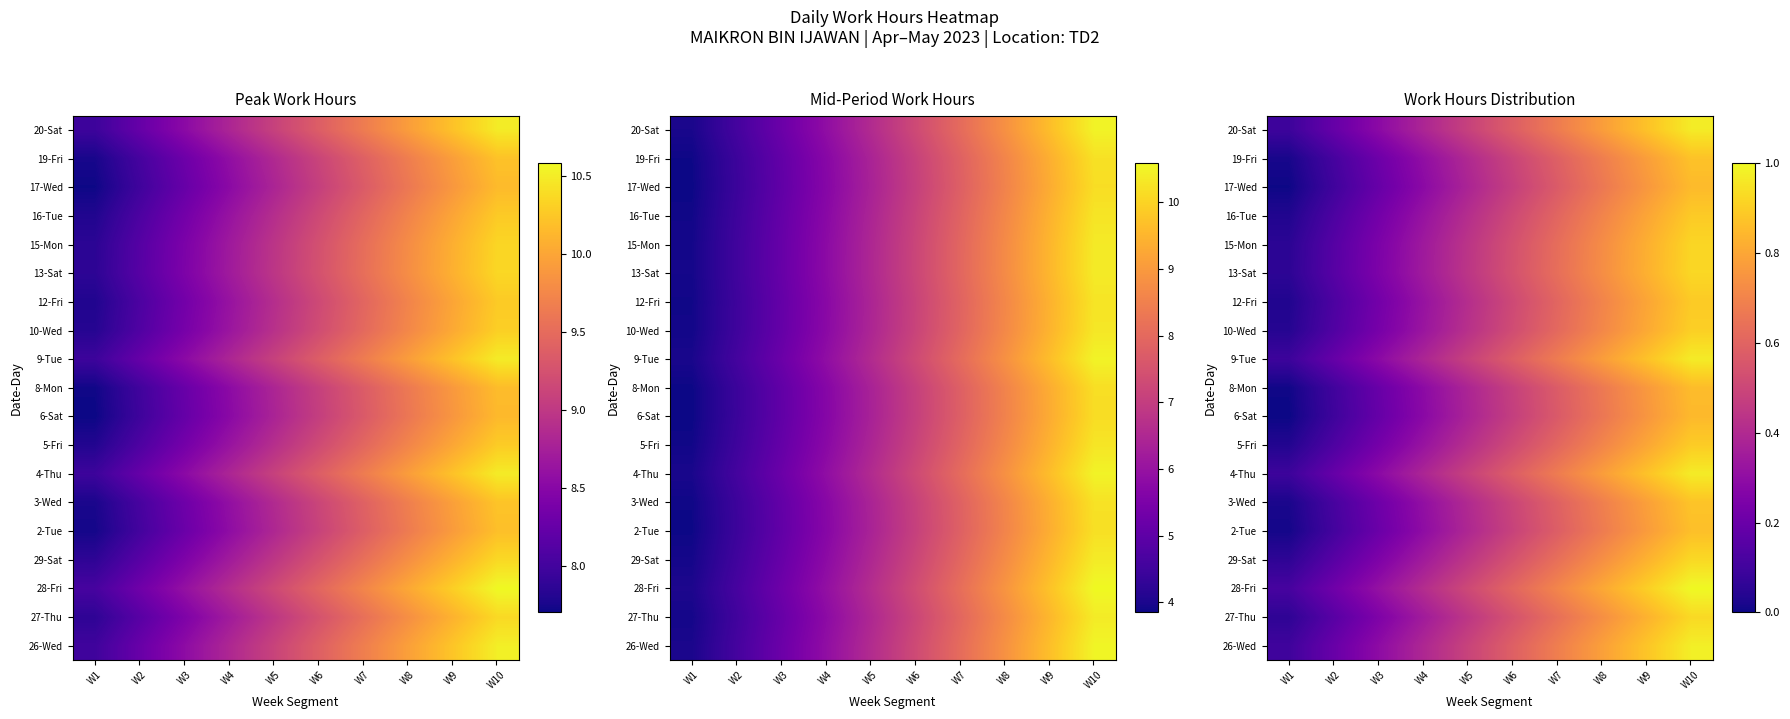

At how many categories does at least one series exceed 0?

10